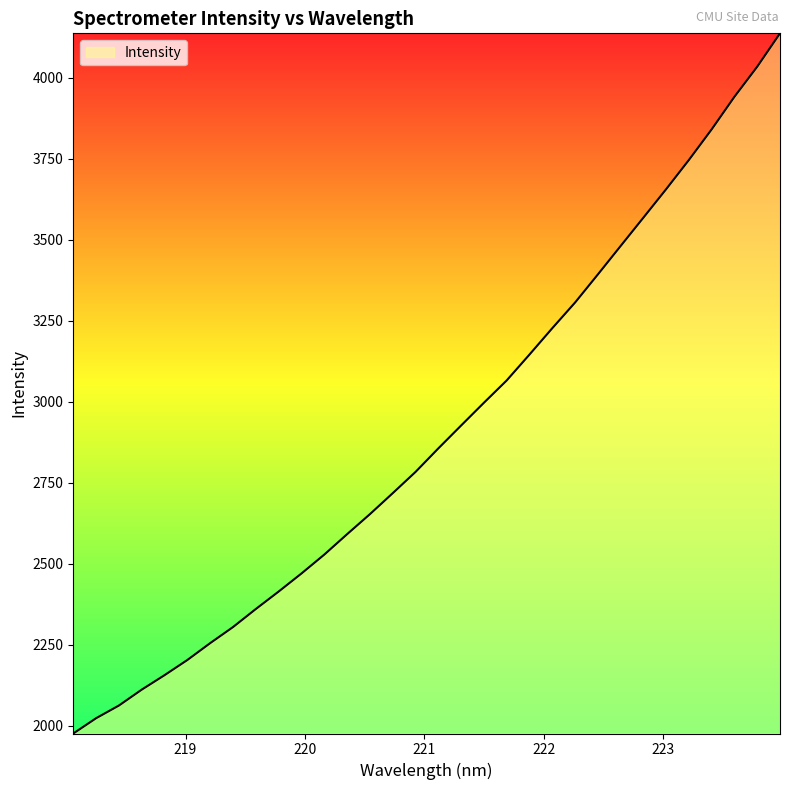

What is the smallest value displayed?

1975.8